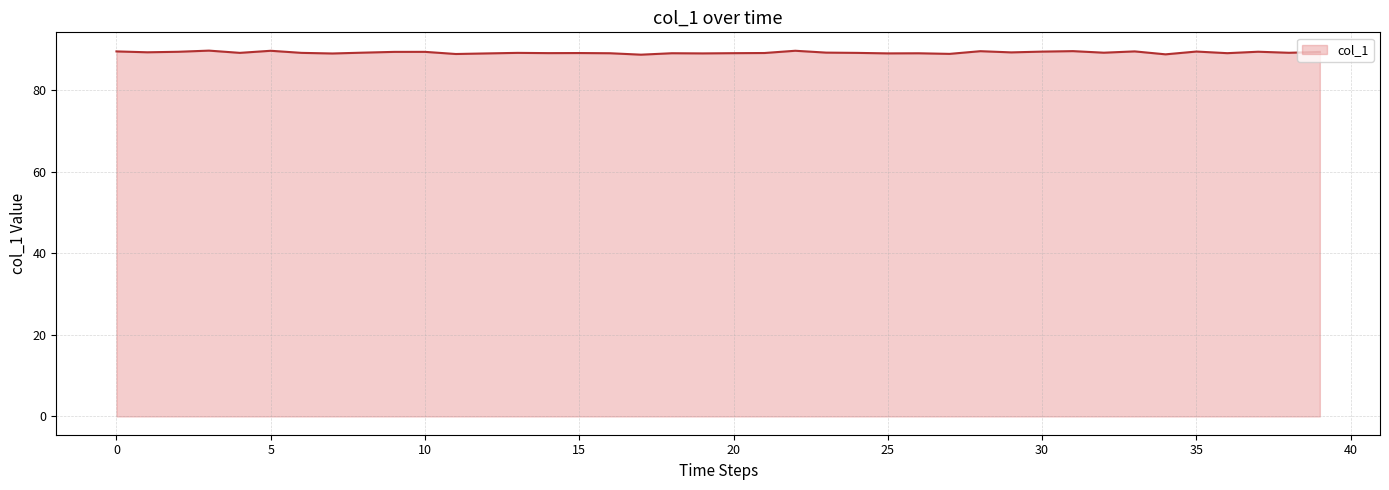

What is the average value?

89.3